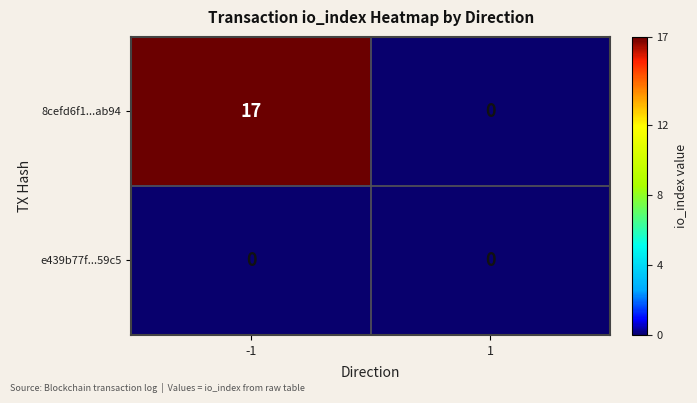

What is the difference between the maximum and minimum values in the 8cefd6f1...ab94 series?

17